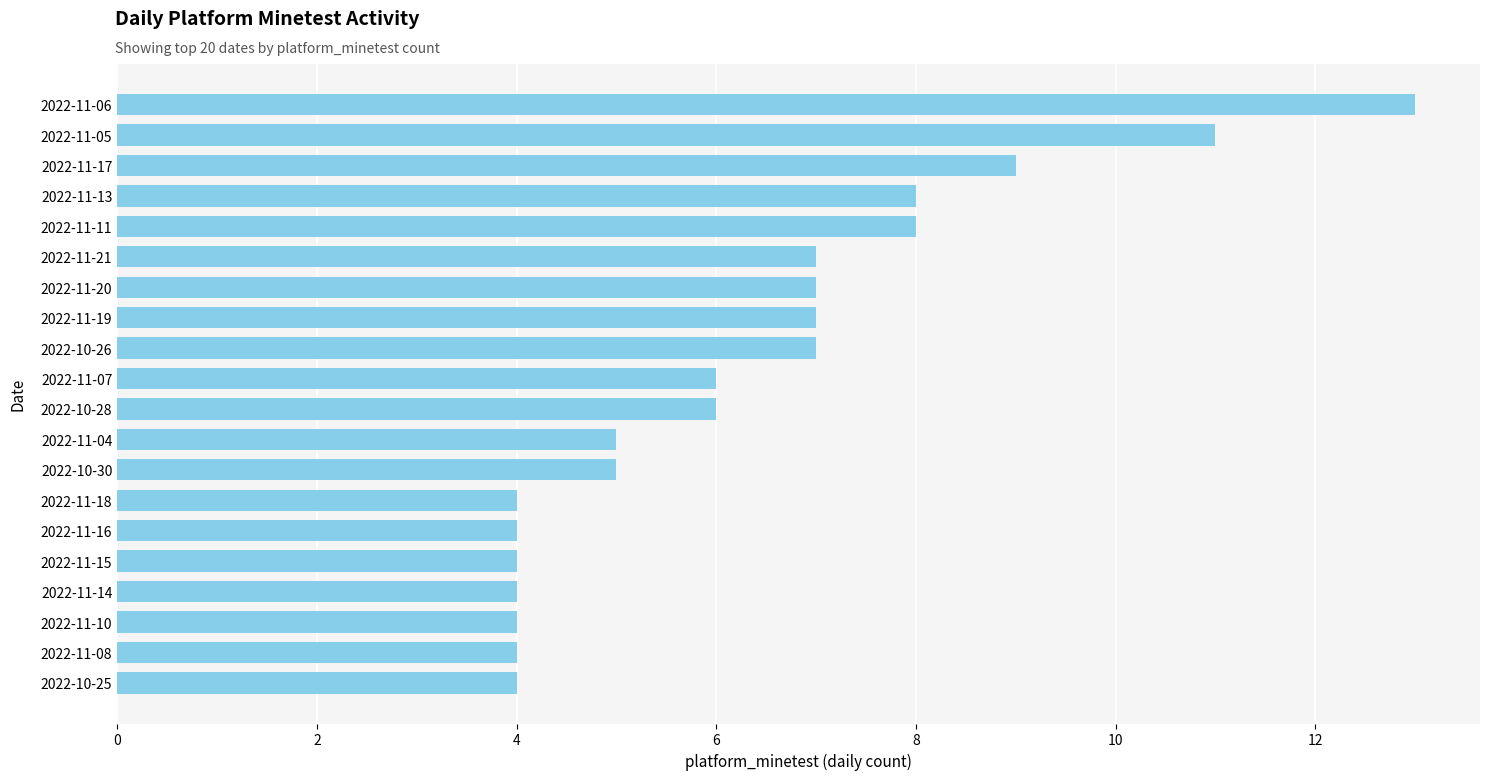

Is it true that the value at 2022-11-15 is 4?

True